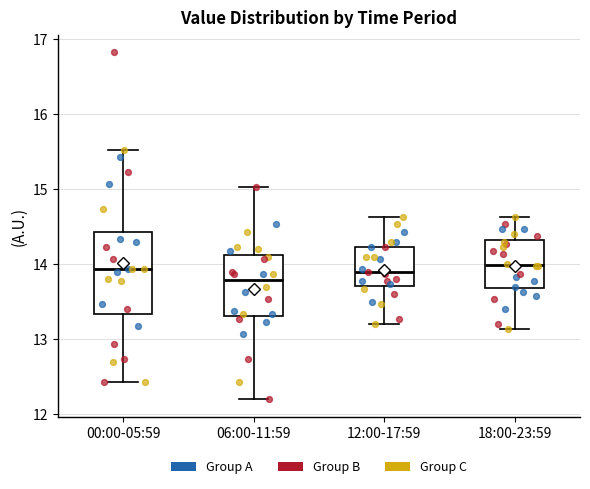

Reading left to right, read every box against the y-axis: the position of its median line, the range the box covers, and the ends of its whiskers. The values are not printed on the chart, so give them approximately, as read against the axis.

00:00-05:59: median 13.9, box 13.3 to 14.4, whiskers 12.4 to 15.5
06:00-11:59: median 13.8, box 13.3 to 14.1, whiskers 12.2 to 15.0
12:00-17:59: median 13.9, box 13.7 to 14.2, whiskers 13.2 to 14.6
18:00-23:59: median 14.0, box 13.7 to 14.3, whiskers 13.1 to 14.6